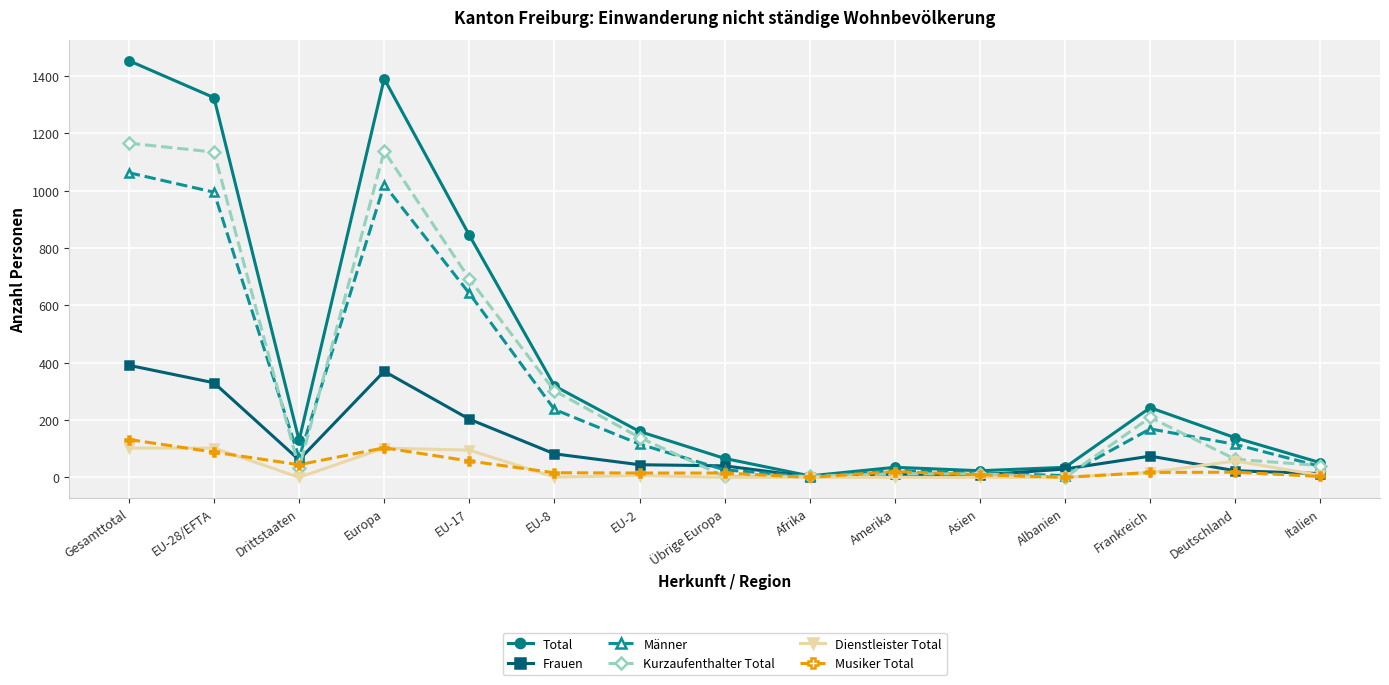

What is the total value across all series at Amerika?

102